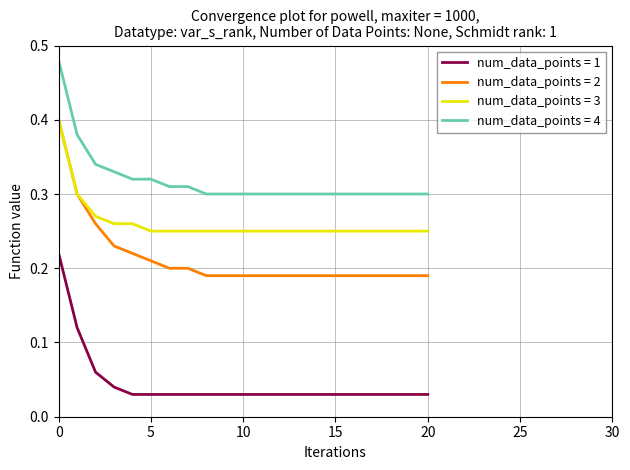

Which series has the widest spread of values?

num_data_points = 2